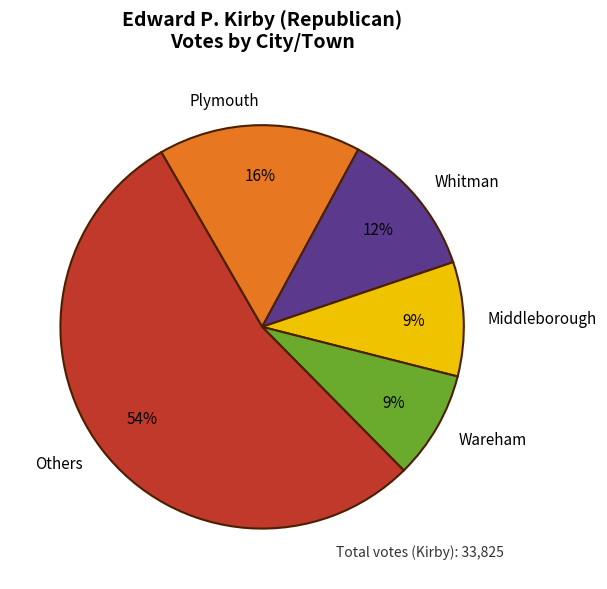

To the nearest percent, what is the difference between the largest and smallest slice percentages?

45%